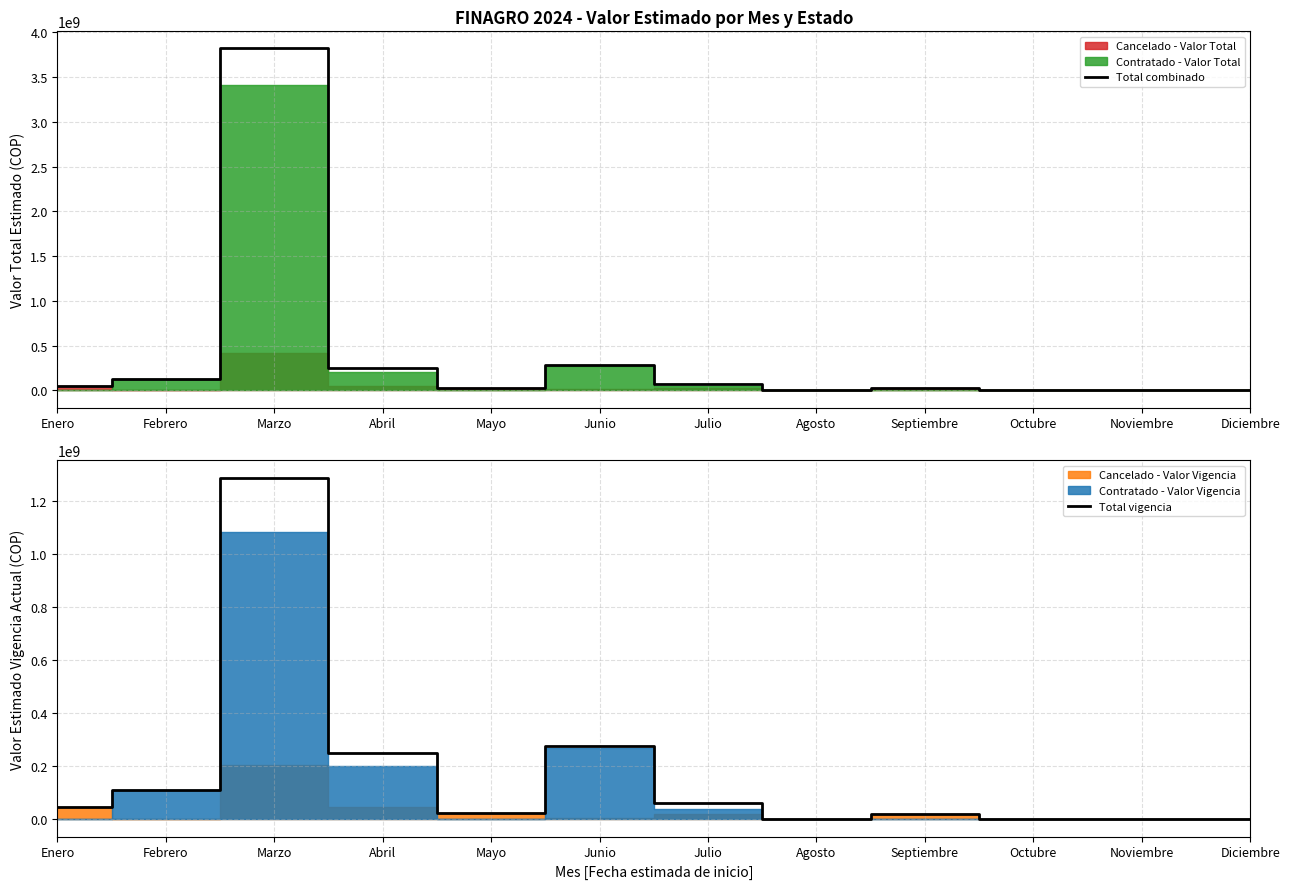

What is the difference between the maximum and second lowest values in the Total combinado series?

3819716436